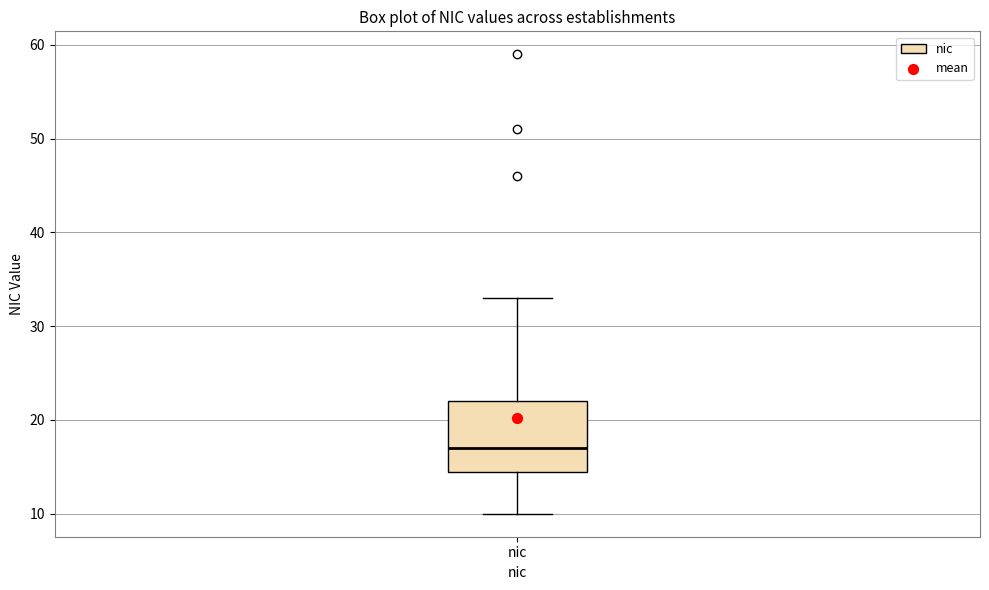

Transcribe this box plot: give where the median line is, the range the box spans, and where the two whiskers end, as read against the y-axis. The values are not printed on the chart, so give them approximately, as read against the axis.

median 17, box 15 to 22, whiskers 10 to 33